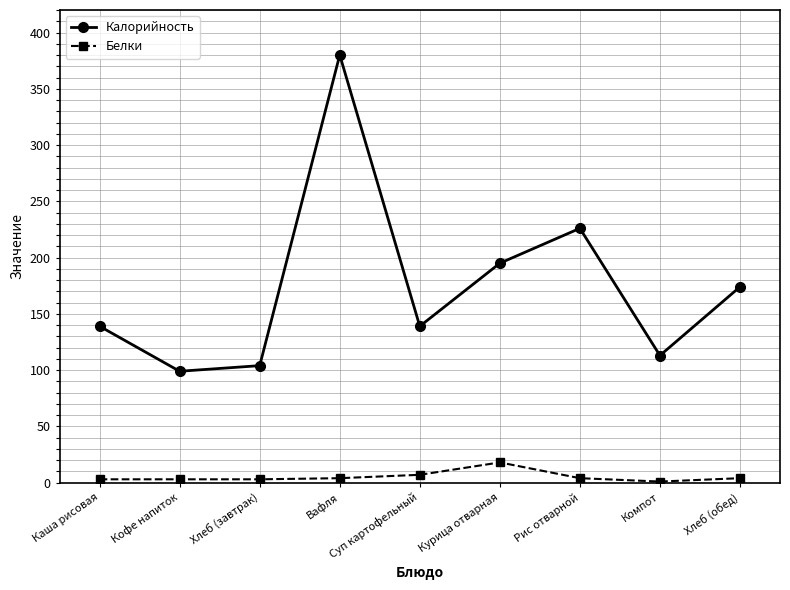

Between Вафля and Курица отварная, which series saw the biggest shift?

Калорийность